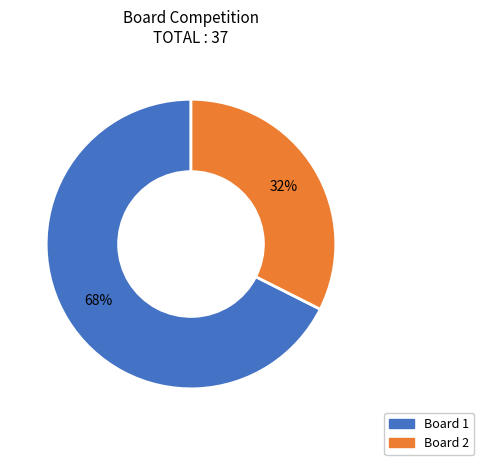

Is there a majority slice in this chart?

Yes